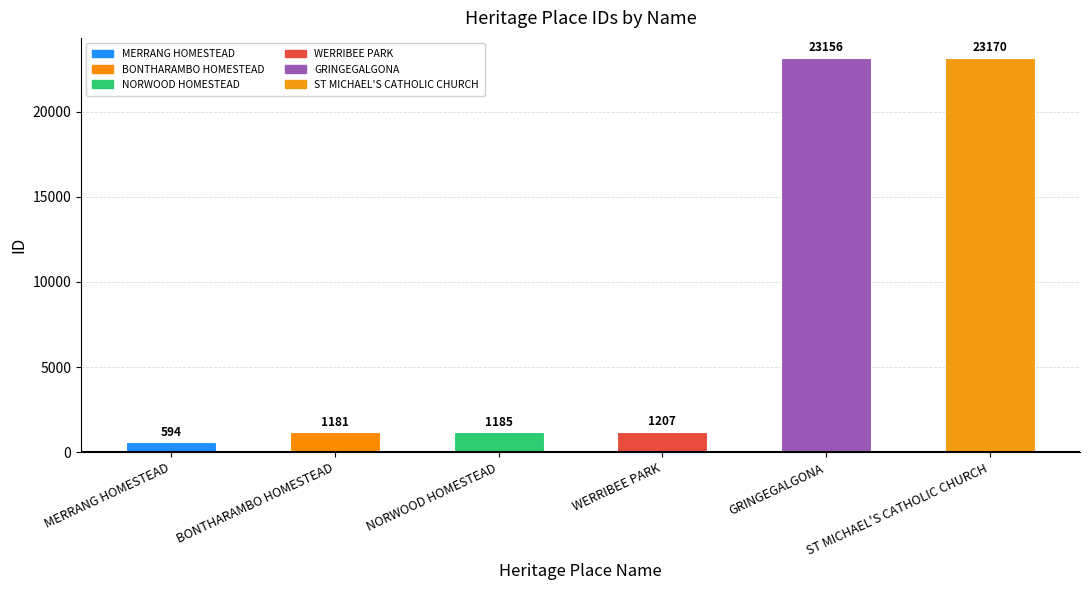

Reading left to right, extract all data points from this chart.

594	1181	1185	1207	23156	23170